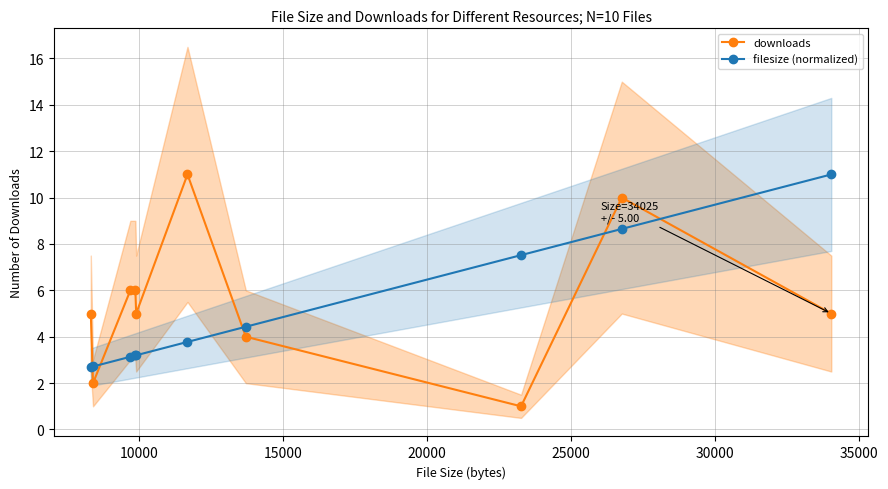

In downloads, how many points are lower than both neighbors (excluding endpoints)?

3